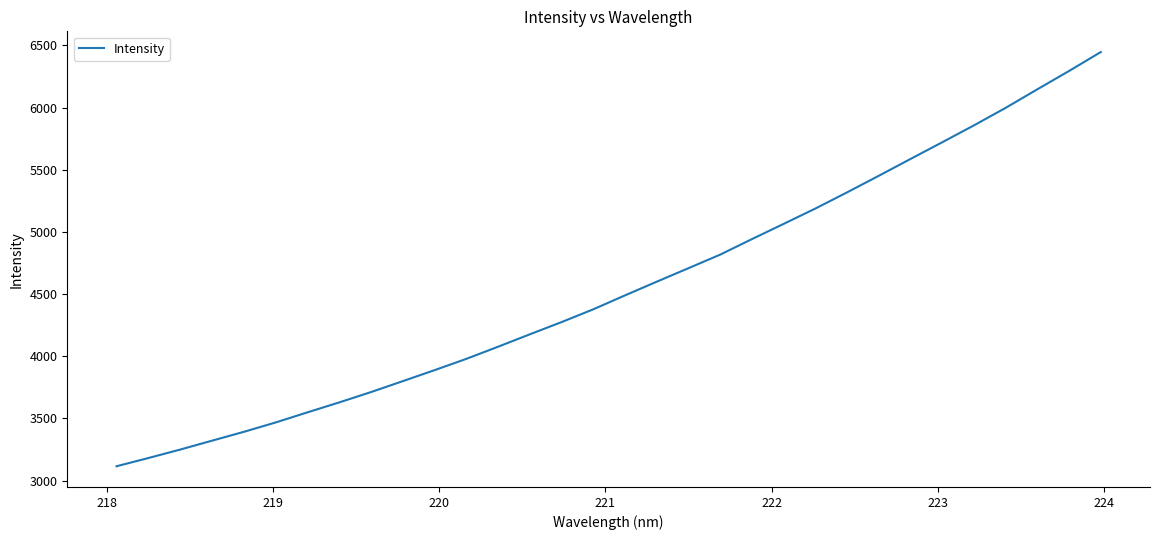

What is the maximum value shown in the chart?

6446.5